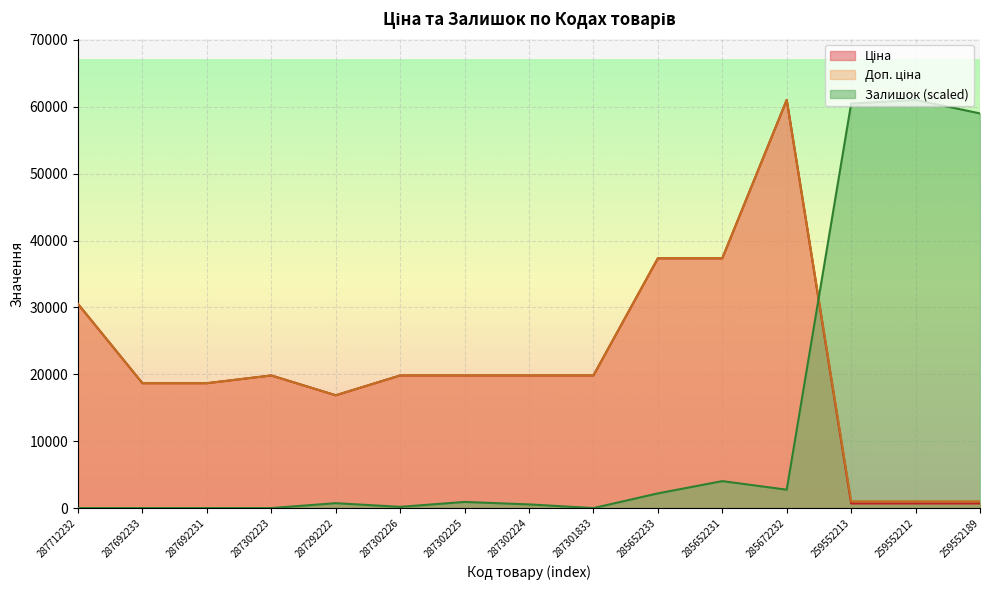

How many interior local valleys does the Доп. ціна series have?

1